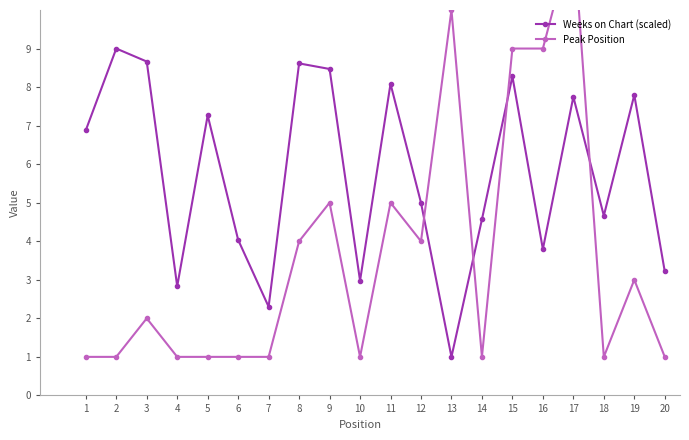

At which category does Weeks on Chart (scaled) reach its first local peak?

2